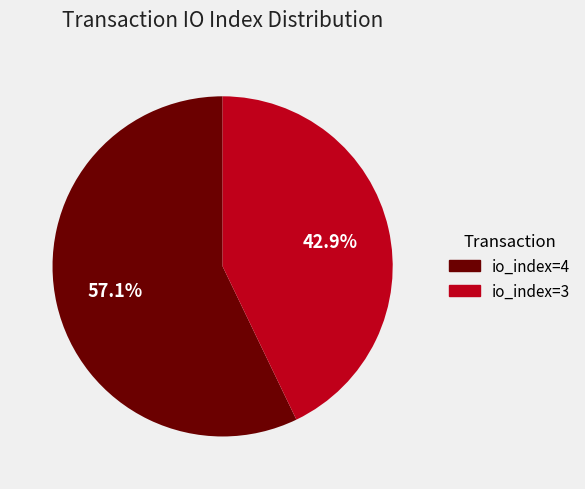

Is there any slice that represents more than half of the pie?

Yes